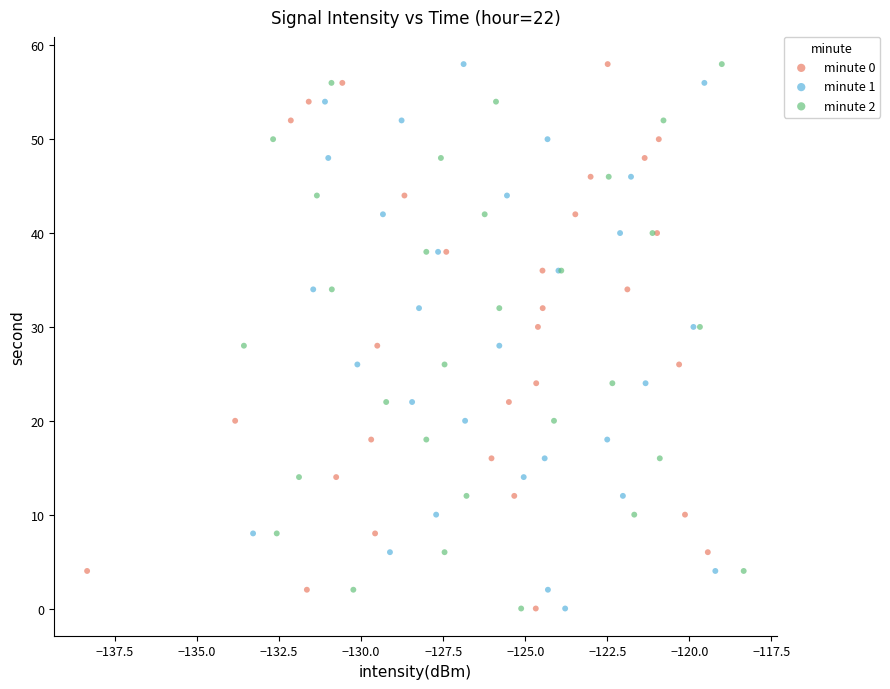

What are all the series names shown in the legend?

minute 0, minute 1, minute 2